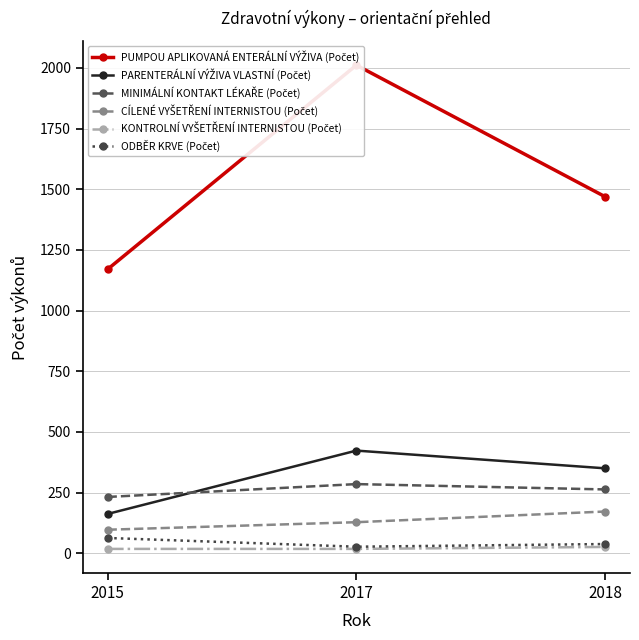

What is the sum of all CÍLENÉ VYŠETŘENÍ INTERNISTOU (Počet) values?

397